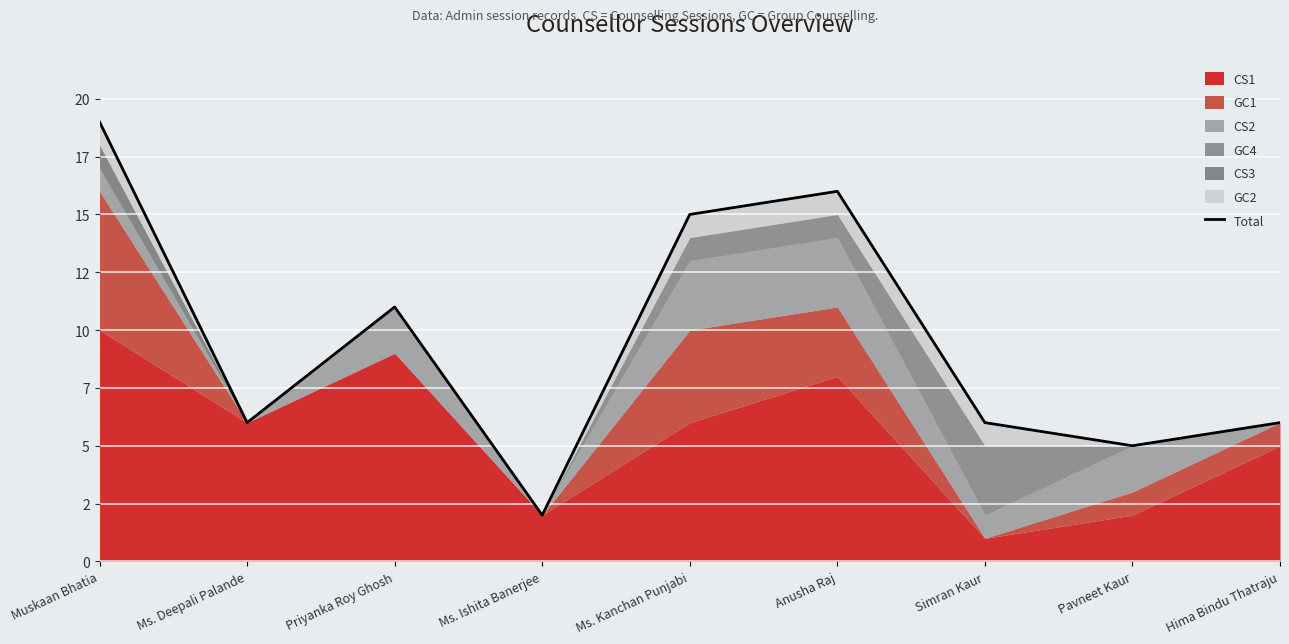

What is the label of the 2nd point from the left?

Ms. Deepali Palande